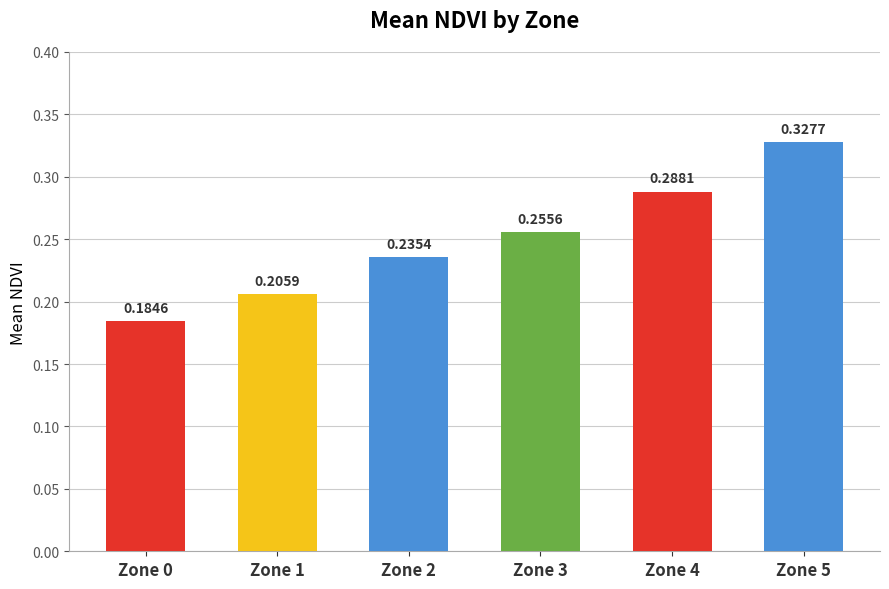

The value at Zone 4 is 0.5. True or false?

False